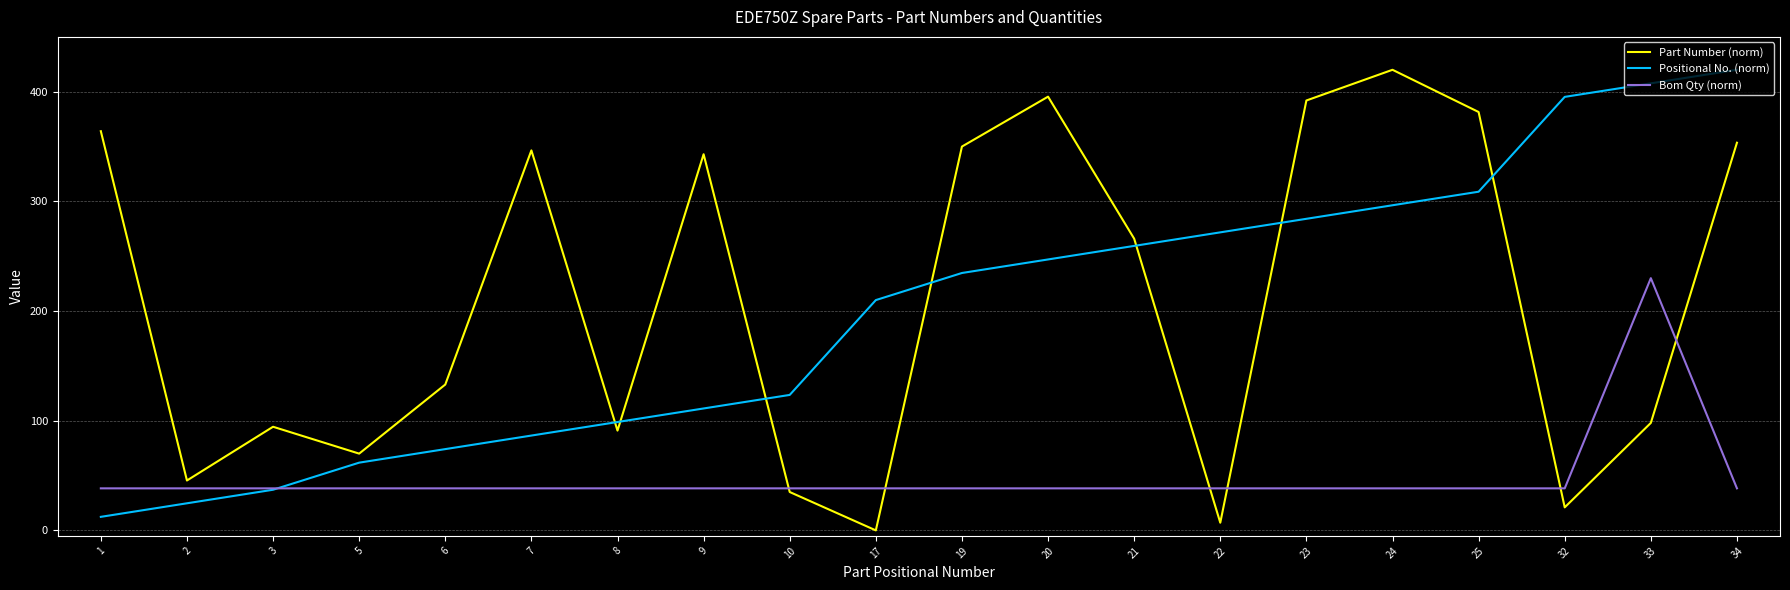

At which label is Positional No. (norm) closest to 216?

17